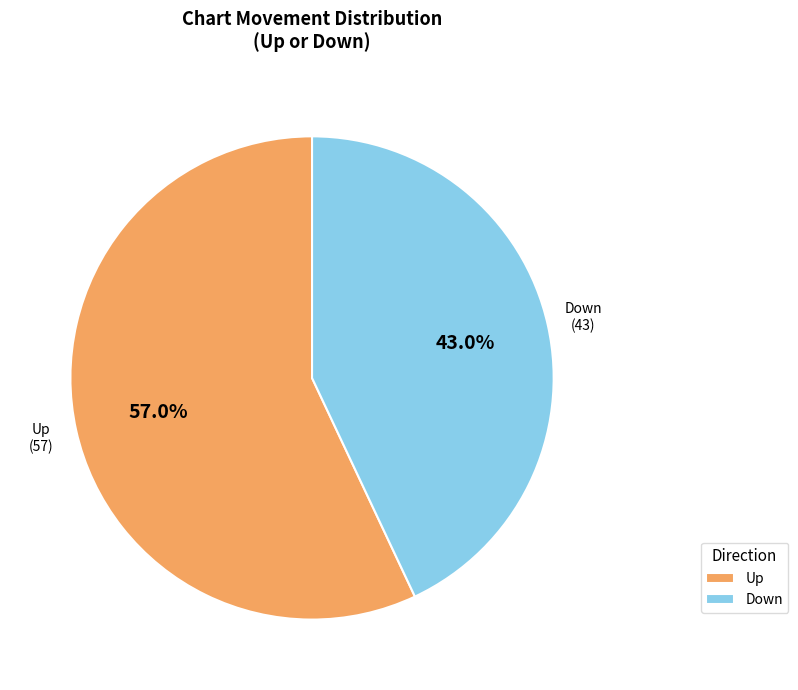

What is the ratio of the value at Down to the value at Up?

0.8